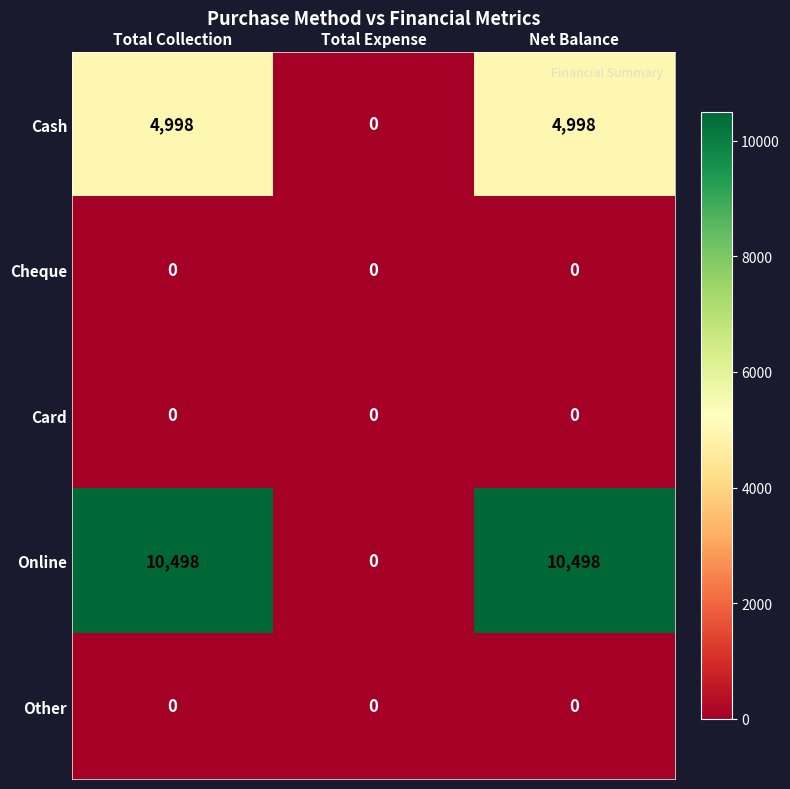

Which series has the largest range (max minus min)?

Online